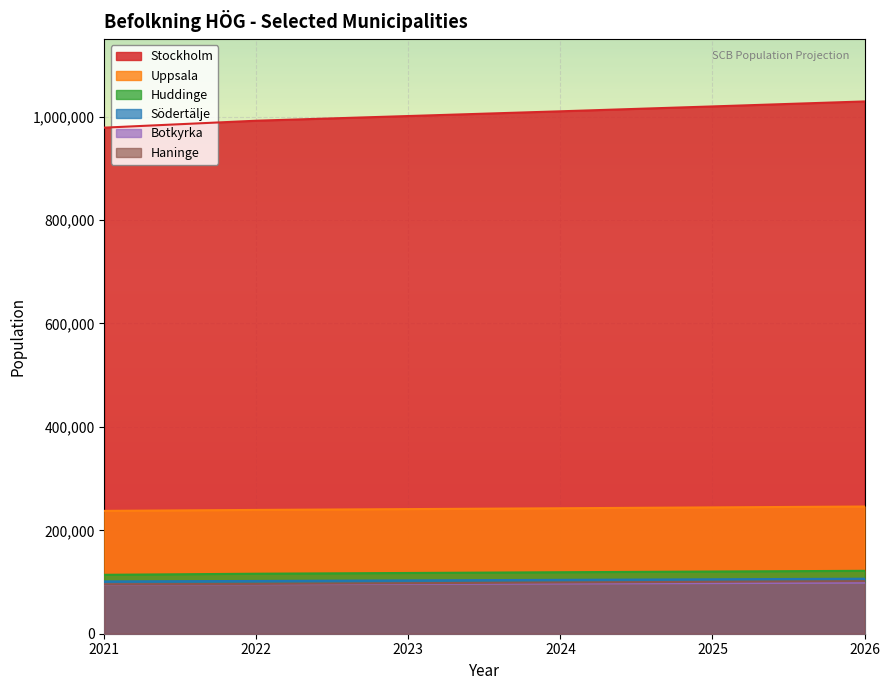

What is the value of the Botkyrka point at the 5th from the left?

97874.5